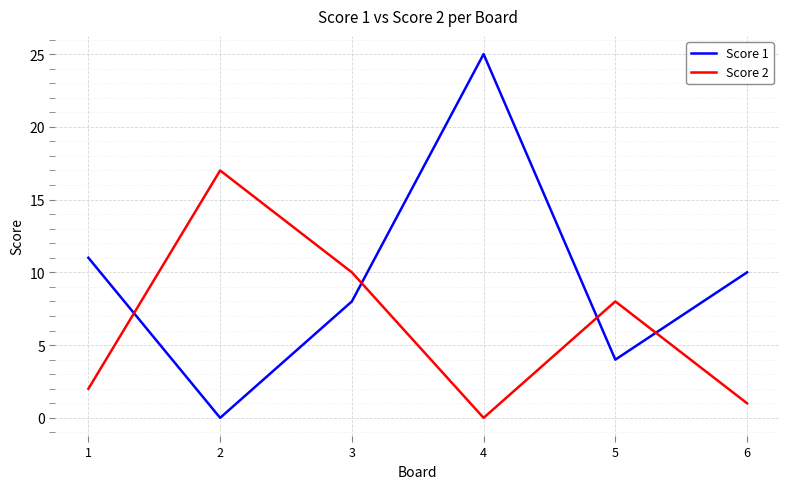

Which series has the largest total across all categories?

Score 1